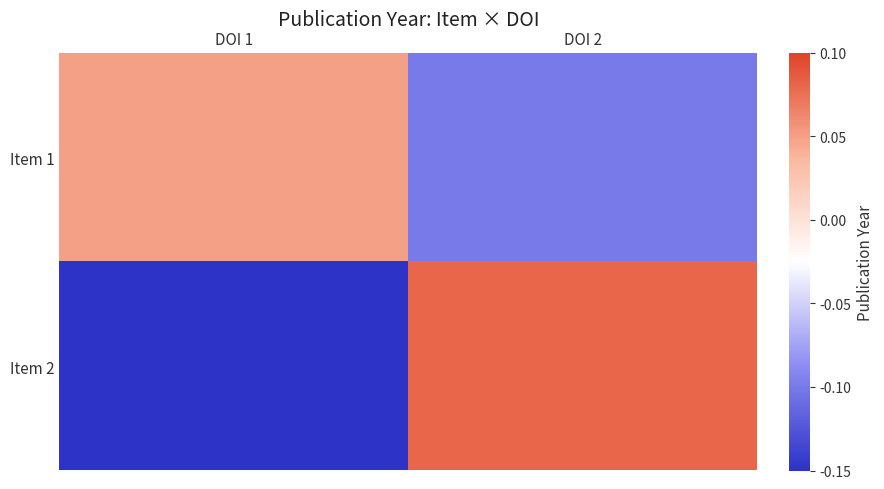

Reading right to left, extract all data points from this chart.

Item 1: DOI 2=-0.1	DOI 1=0.1
Item 2: DOI 2=0.1	DOI 1=-0.1